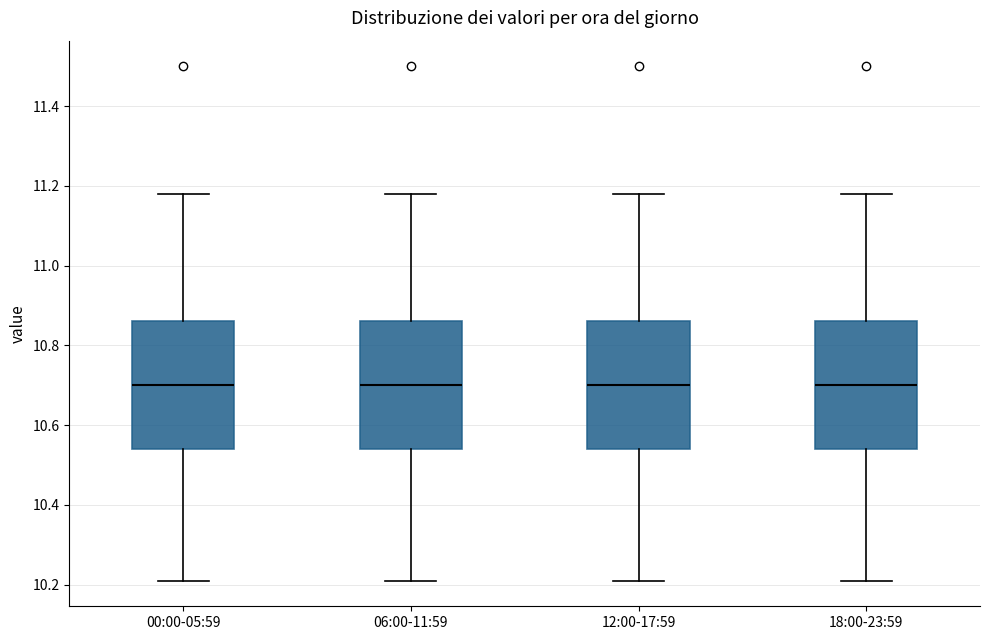

Where is the lower edge of the box for 00:00-05:59 on the y-axis? The values are not printed on the chart, so give them approximately, as read against the axis.

10.54